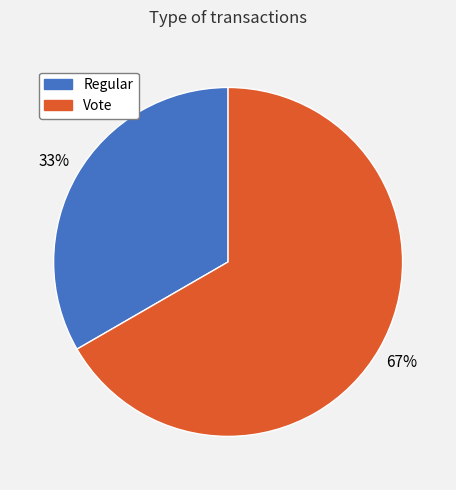

Is there any slice that represents more than half of the pie?

Yes